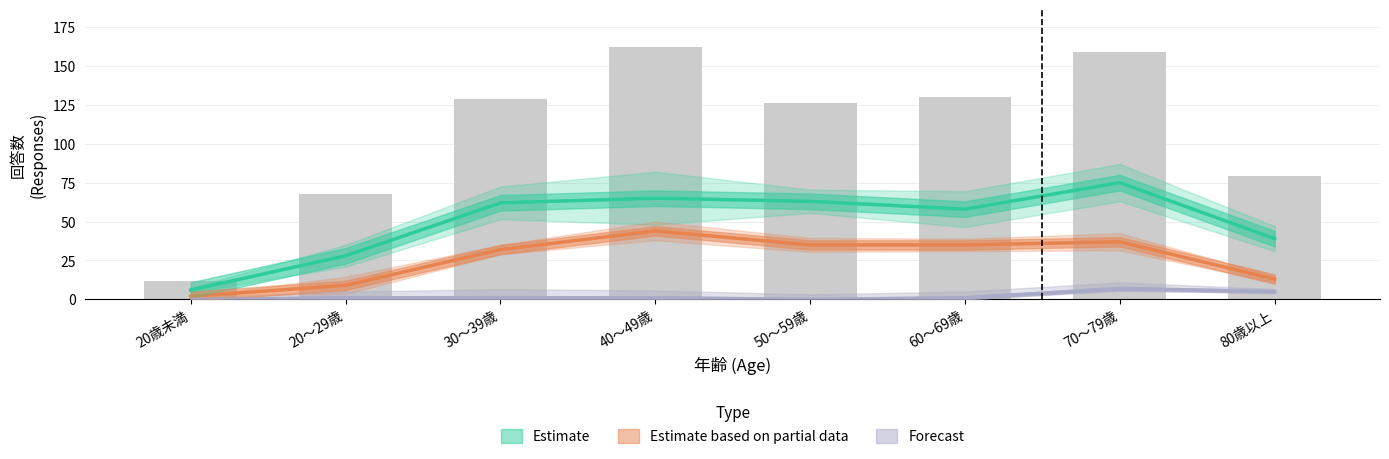

What is the difference between the Forecast values at 20歳未満 and 20～29歳?

1